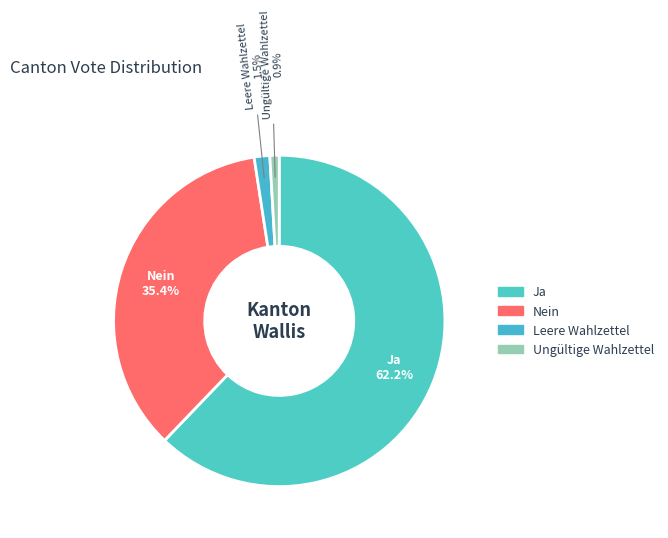

What is the ratio of the value at Ungültige Wahlzettel to the value at Leere Wahlzettel?

0.6